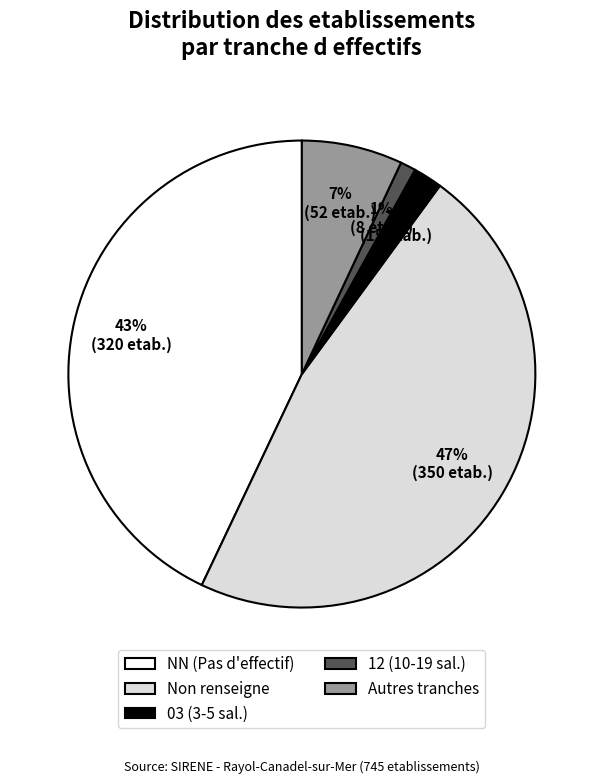

Does 12 (10-19 sal.) account for over 50% of the chart?

No